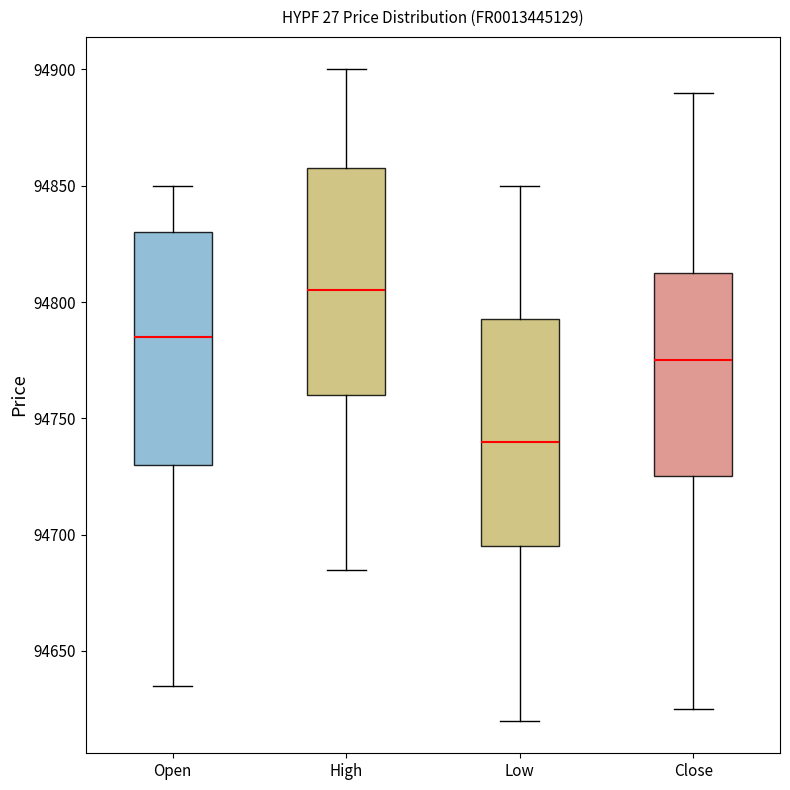

Where does the lower whisker of the box for Low end on the y-axis? The values are not printed on the chart, so give them approximately, as read against the axis.

94620